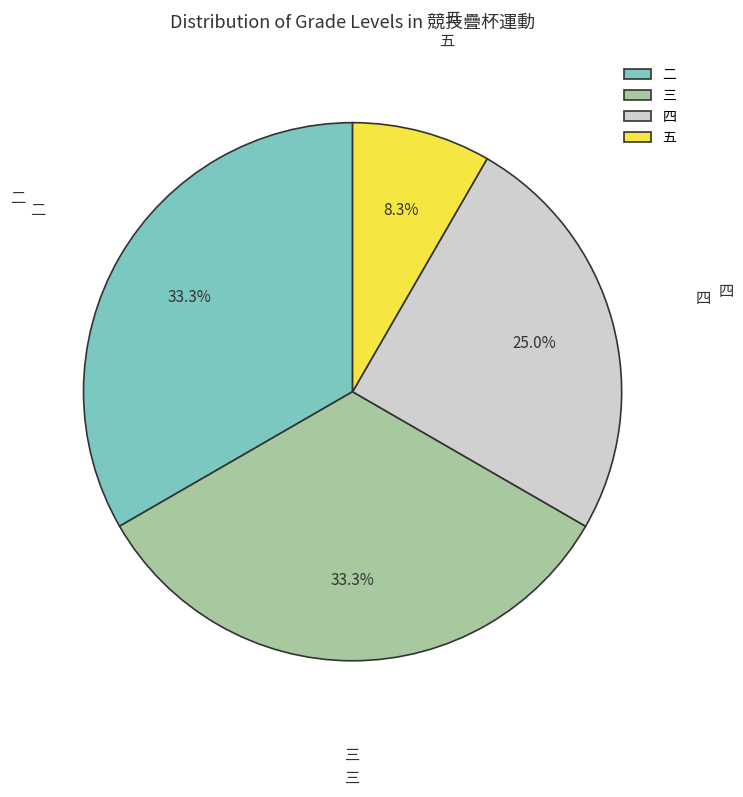

Combined, do 二 and 四 account for over 50%?

Yes